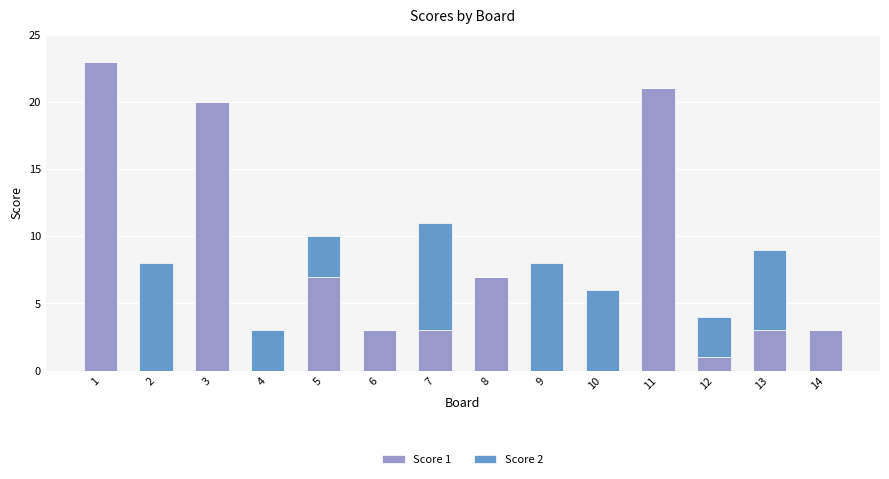

How many series are shown in this chart?

2